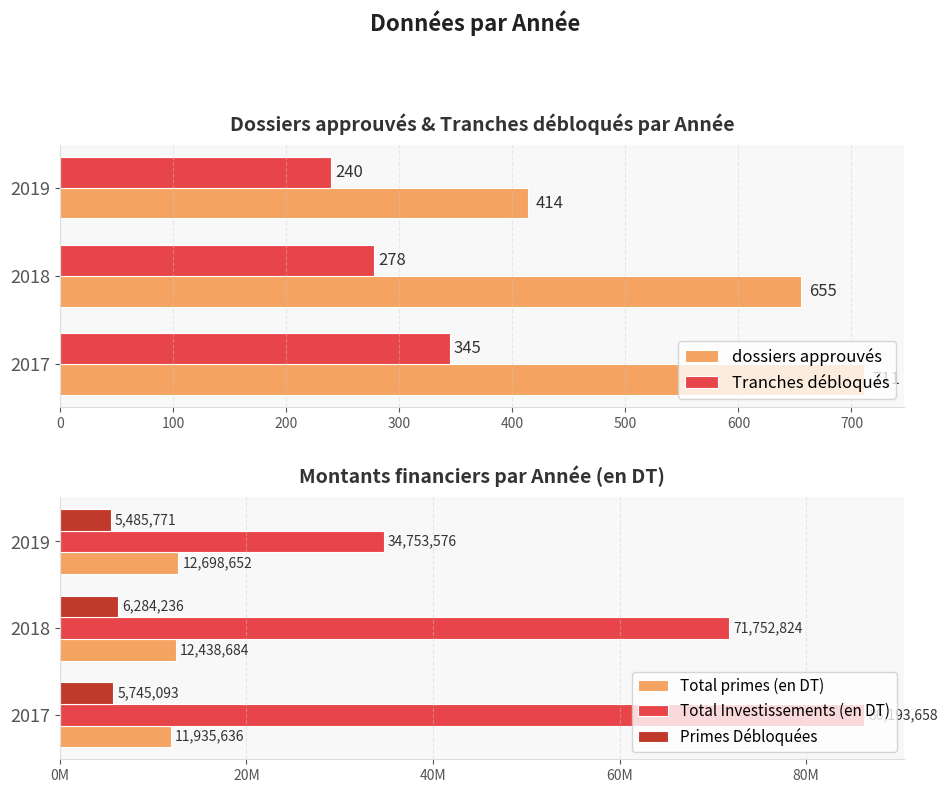

What is the sum of all Total primes (en DT) values?

37072972